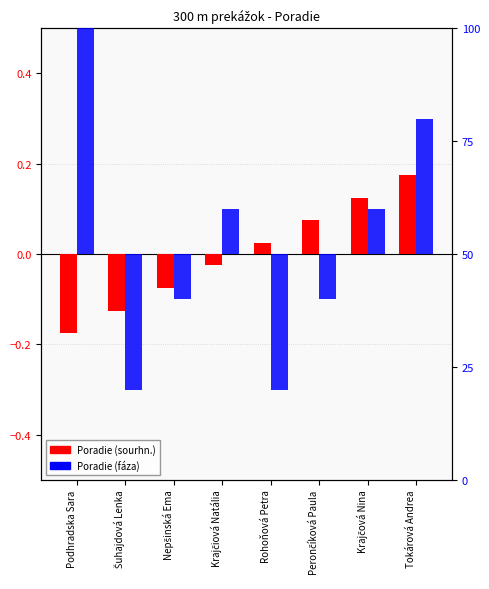

Does the chart contain stacked bars?

No